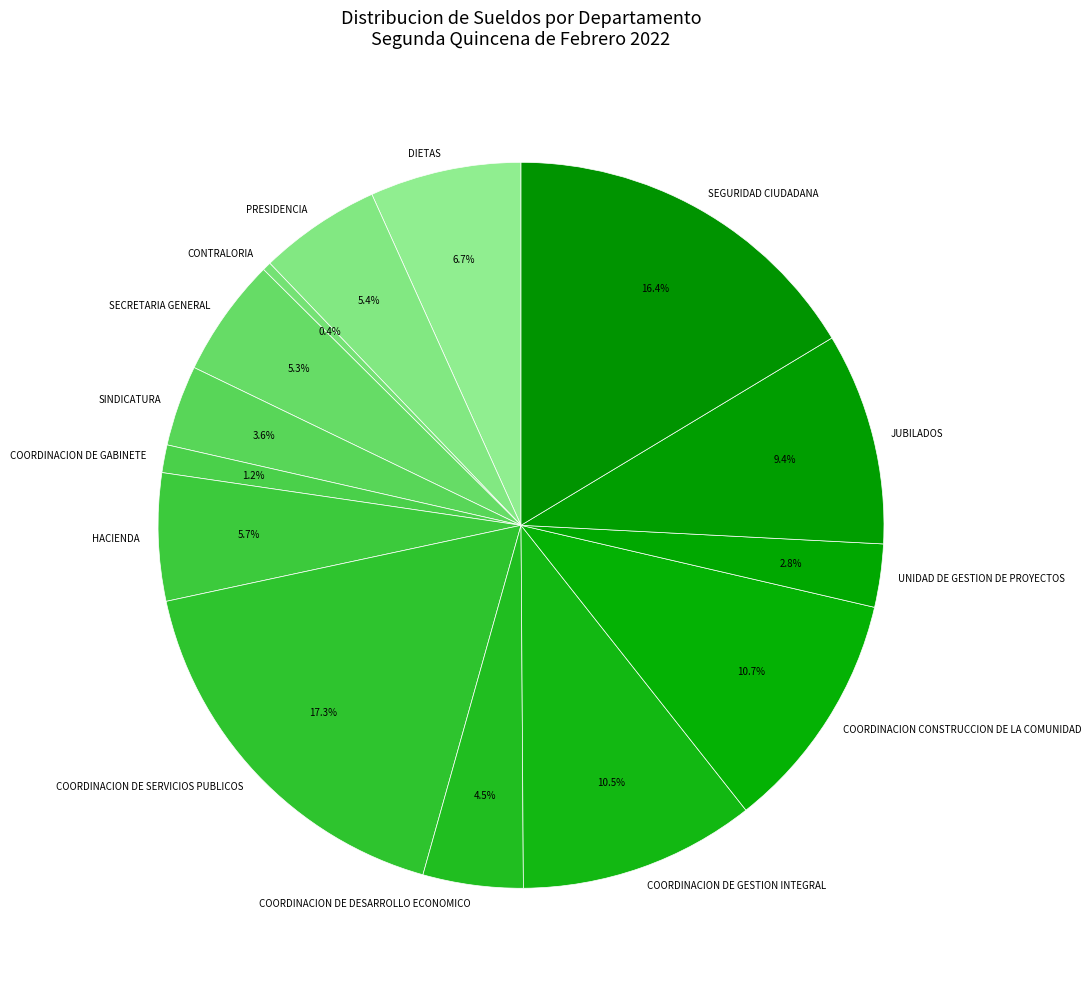

To the nearest percent, what percentage of the pie is COORDINACION DE GABINETE?

1%